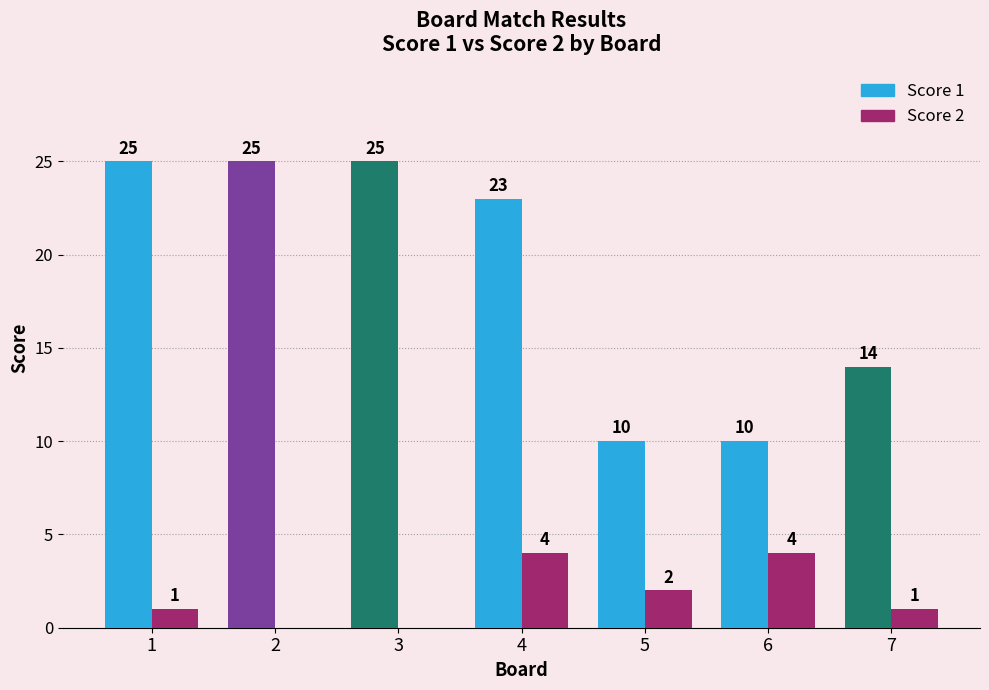

The Score 2 series shows 6 at 4. True or false?

False